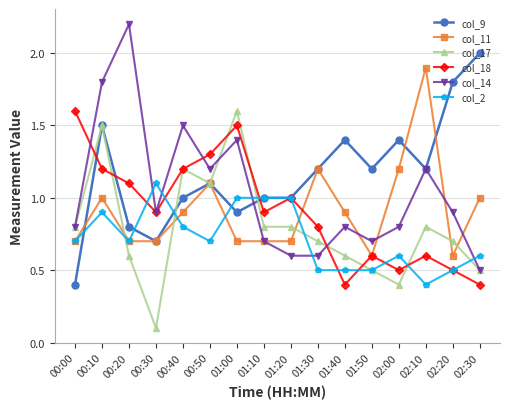

What position from the left is 01:30?

10